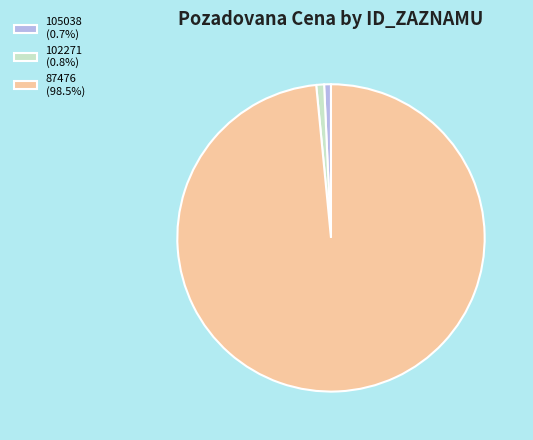

Is there a majority slice in this chart?

Yes